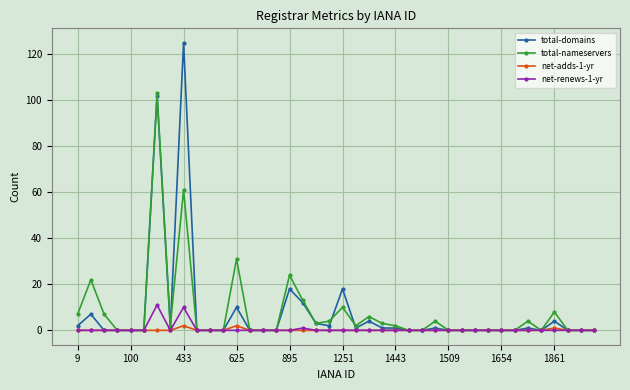

Which series has the widest spread of values?

total-domains